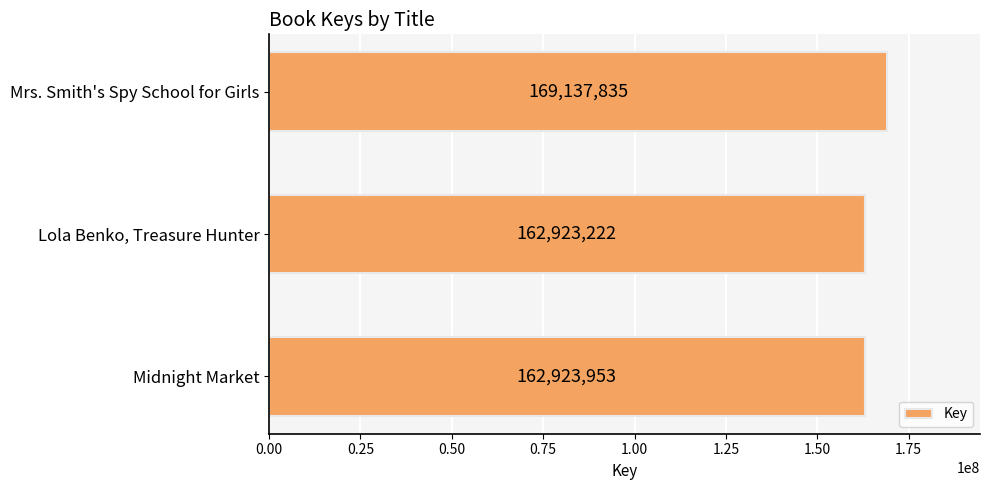

Read the value at Midnight Market, to the nearest 10.

162923950